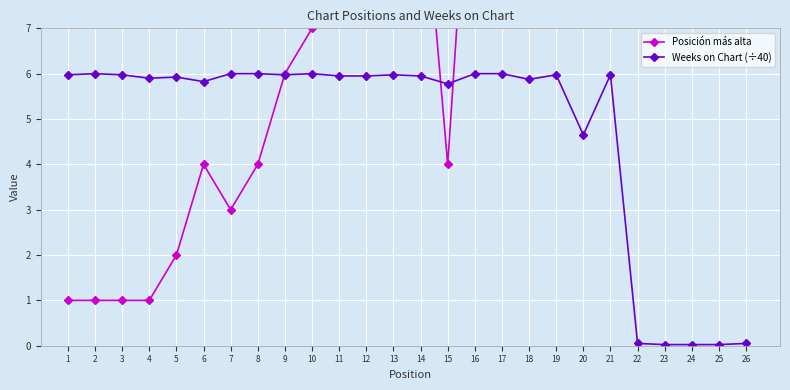

How many values in the Posición más alta series exceed 10?

12